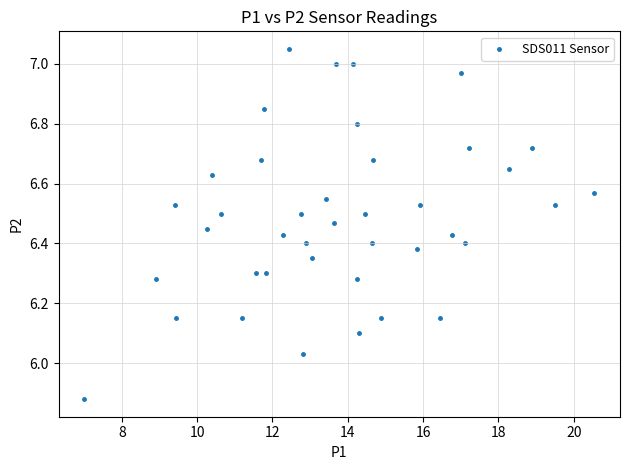

What is the range of Y values (max minus min)?

1.2